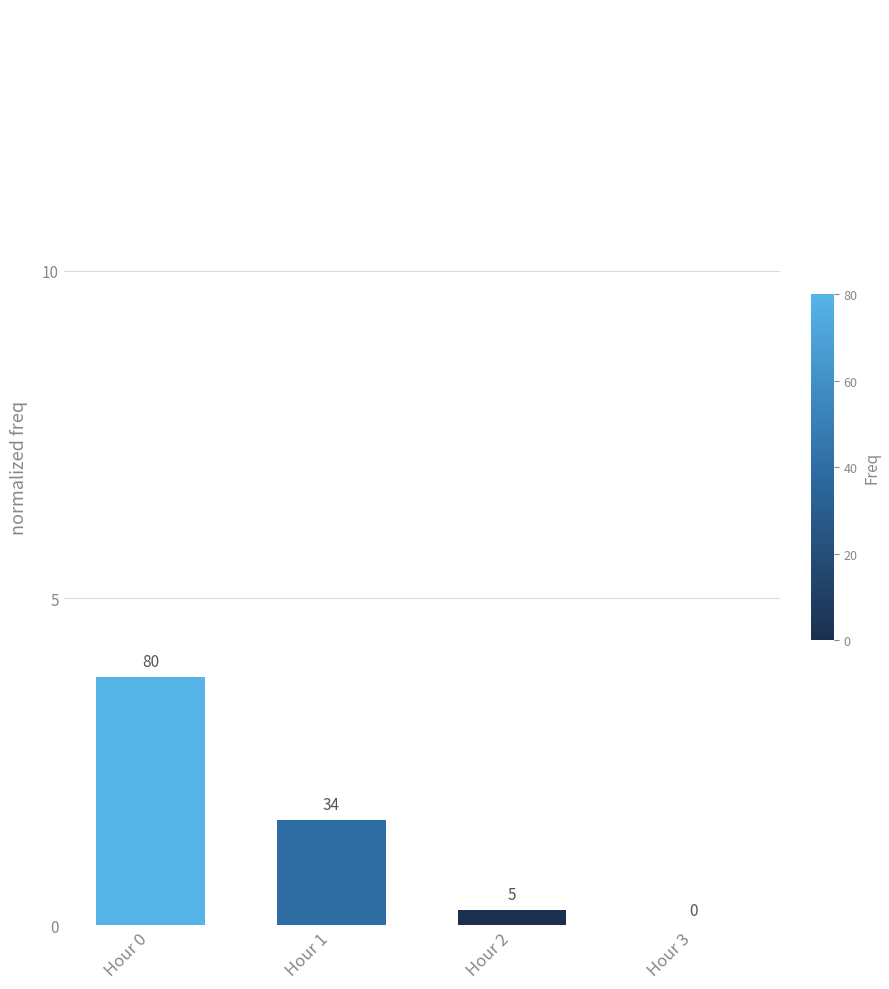

How many distinct data groups are displayed?

1